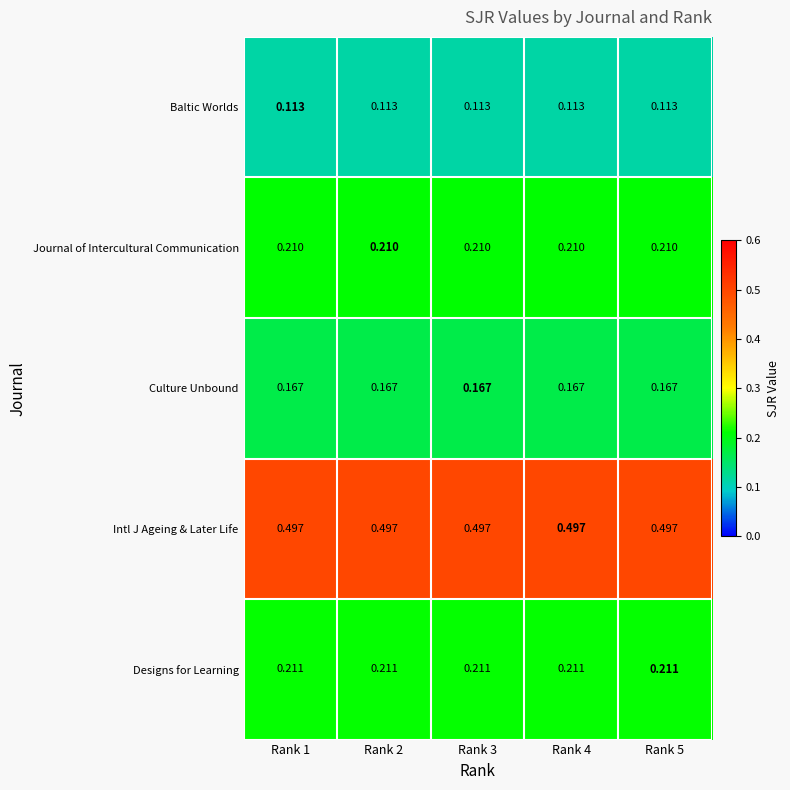

List the series in order of their peak value, highest first.

Intl J Ageing & Later Life, Designs for Learning, Journal of Intercultural Communication, Culture Unbound, Baltic Worlds